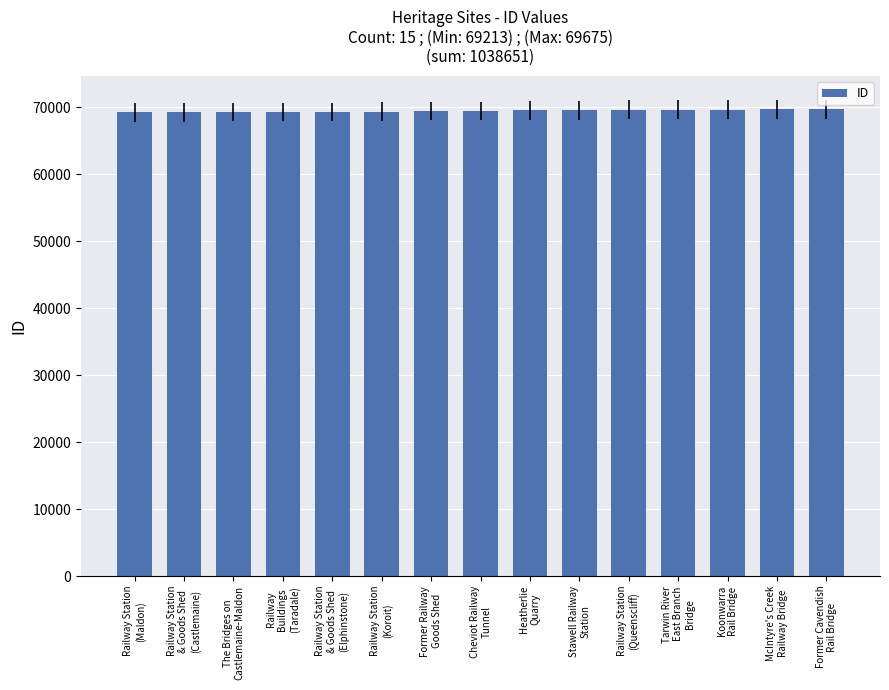

What is the label of the 2nd bar from the right?

McIntyre's Creek
Railway Bridge